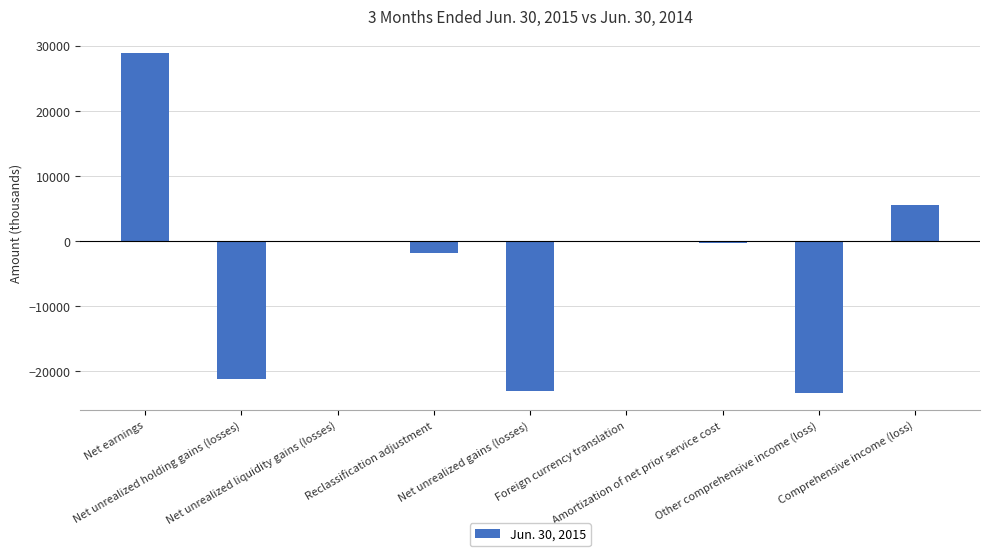

Are the bars horizontal?

No